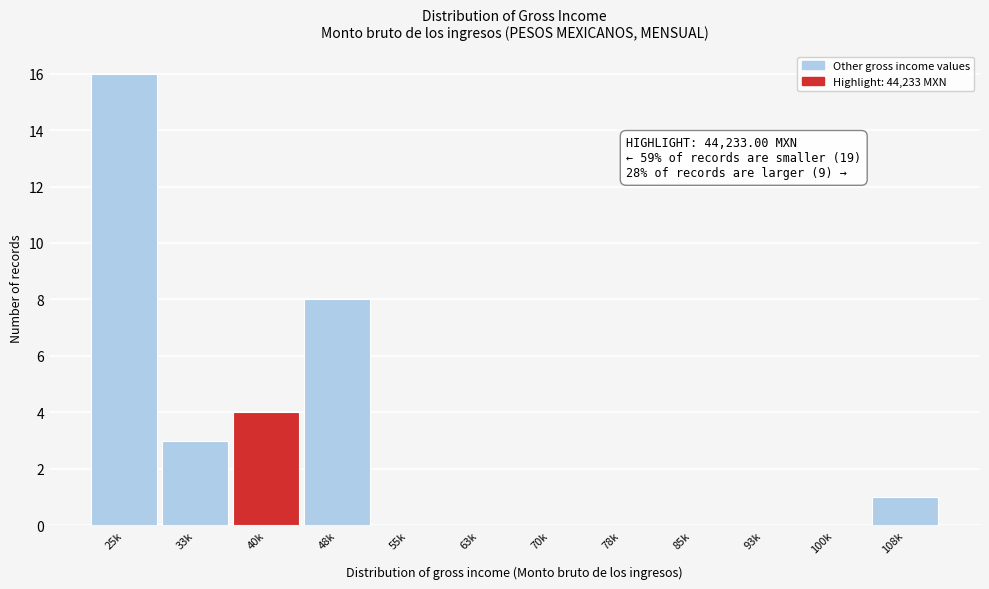

Reading left to right, list all the values displayed in this chart.

25k=16	33k=3	40k=4	48k=8	55k=0	63k=0	70k=0	78k=0	85k=0	93k=0	100k=0	108k=1